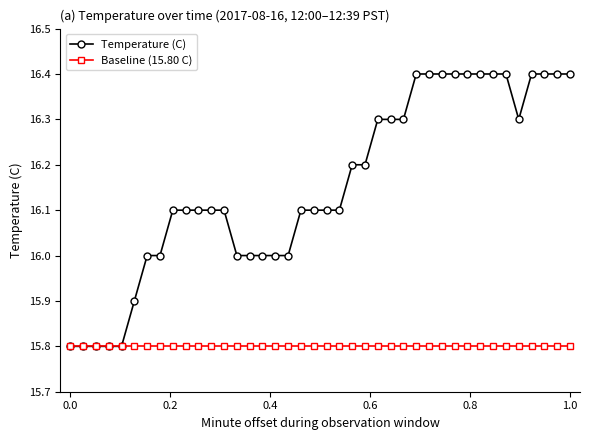

What is the average value of the Temperature (C) series?

16.2